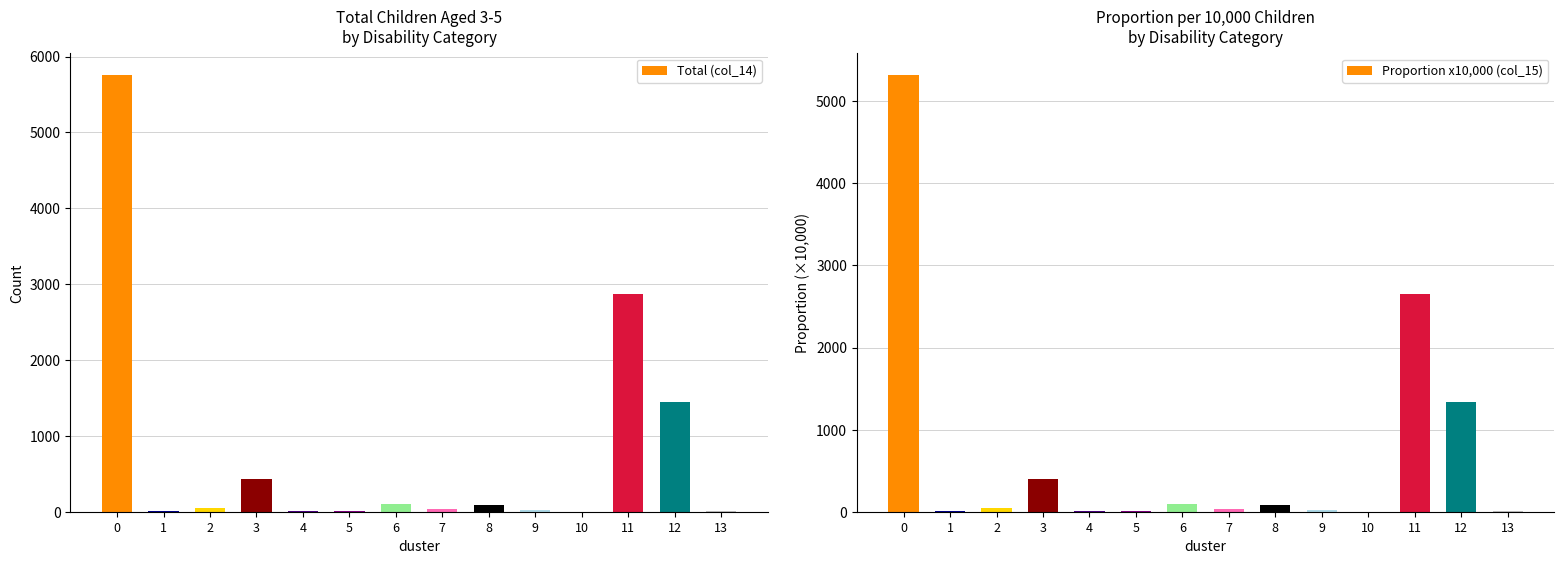

What is the lowest value of the Total series?

1.0